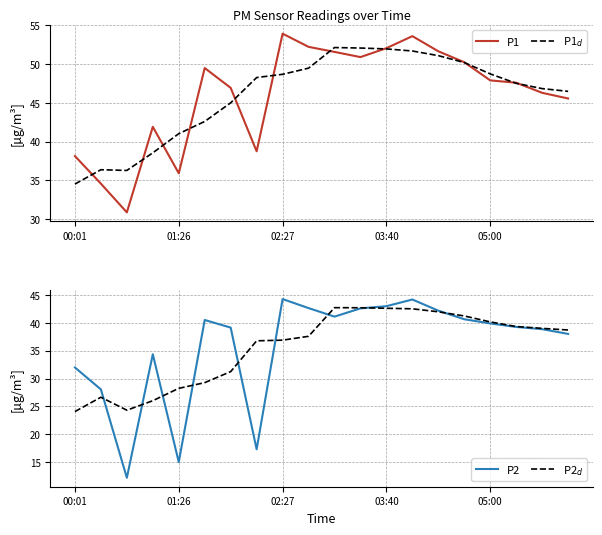

What are all the series names shown in the legend?

P1, P1$_d$, P2, P2$_d$